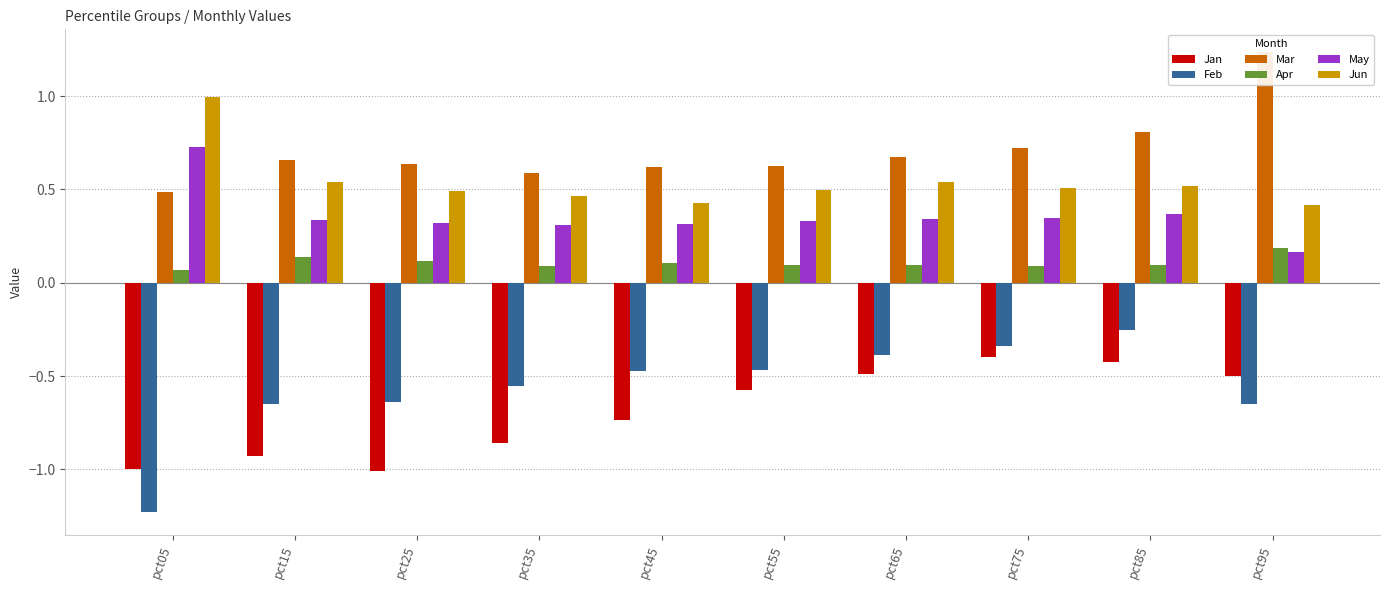

What is the difference between the Mar values at pct95 and pct55?

0.6